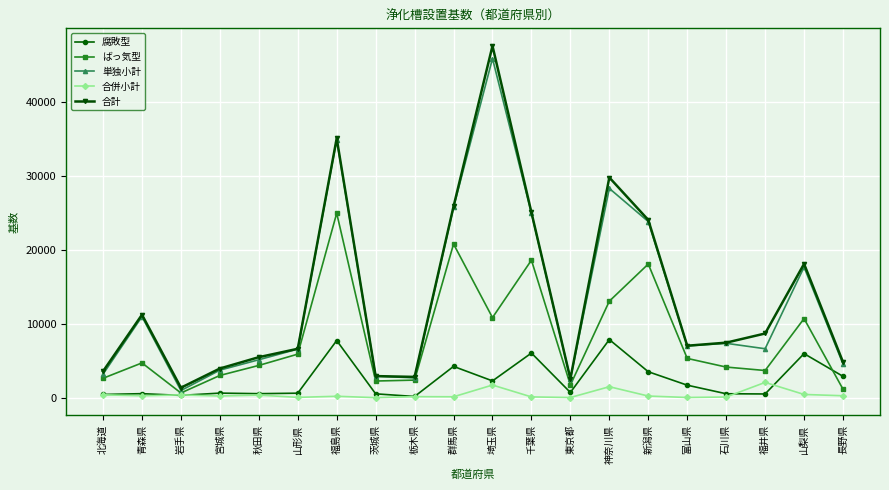

Which series has the widest spread of values?

合計